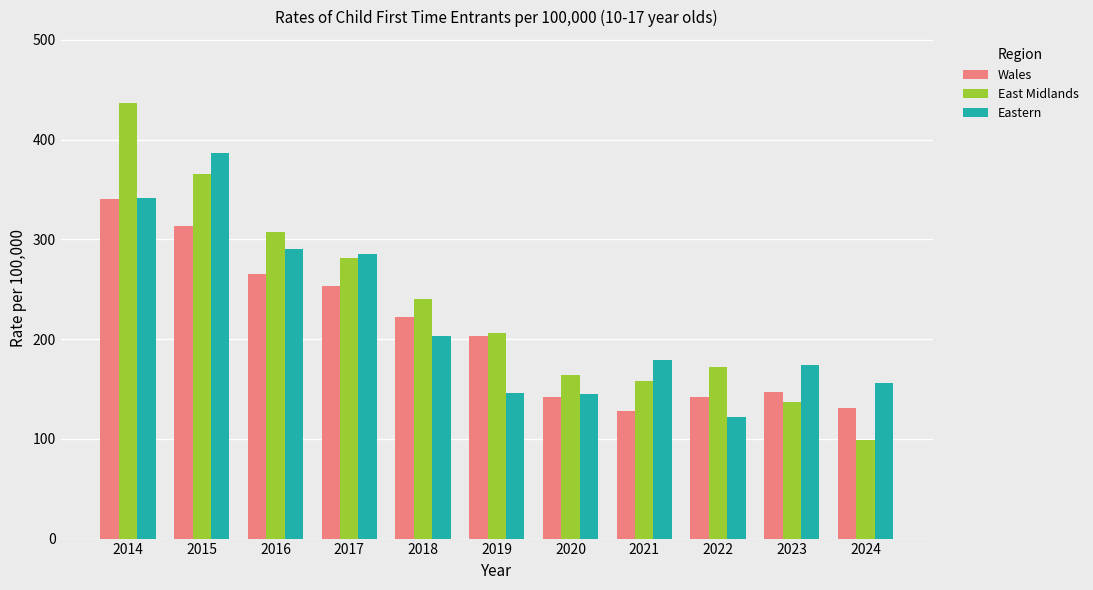

Are the bars grouped side by side (vs. stacked)?

Yes